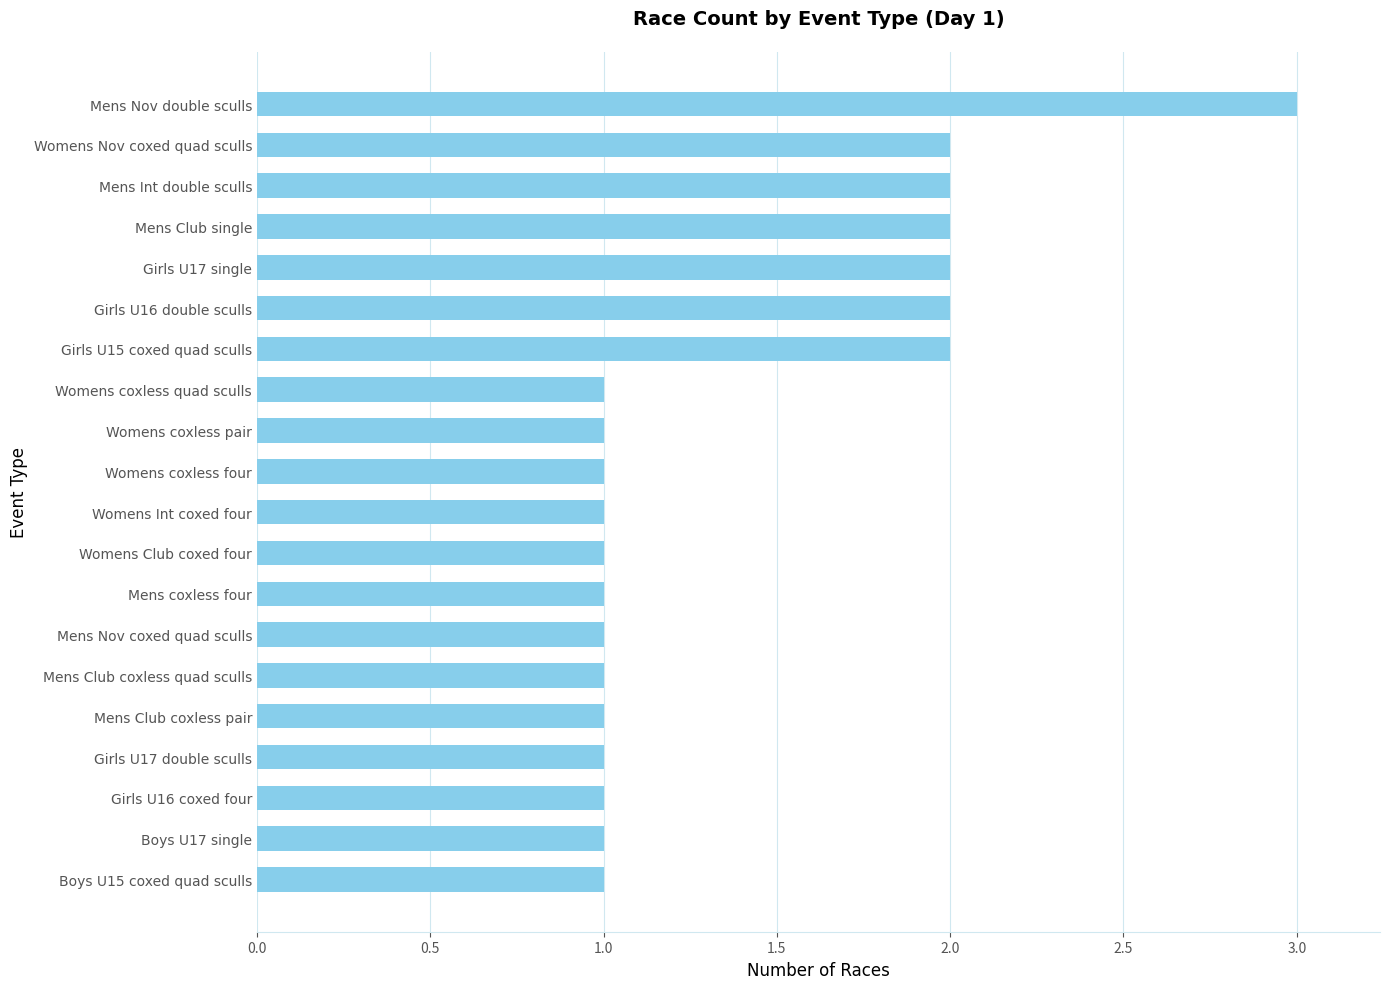

What position from the bottom is Boys U15 coxed quad sculls?

1